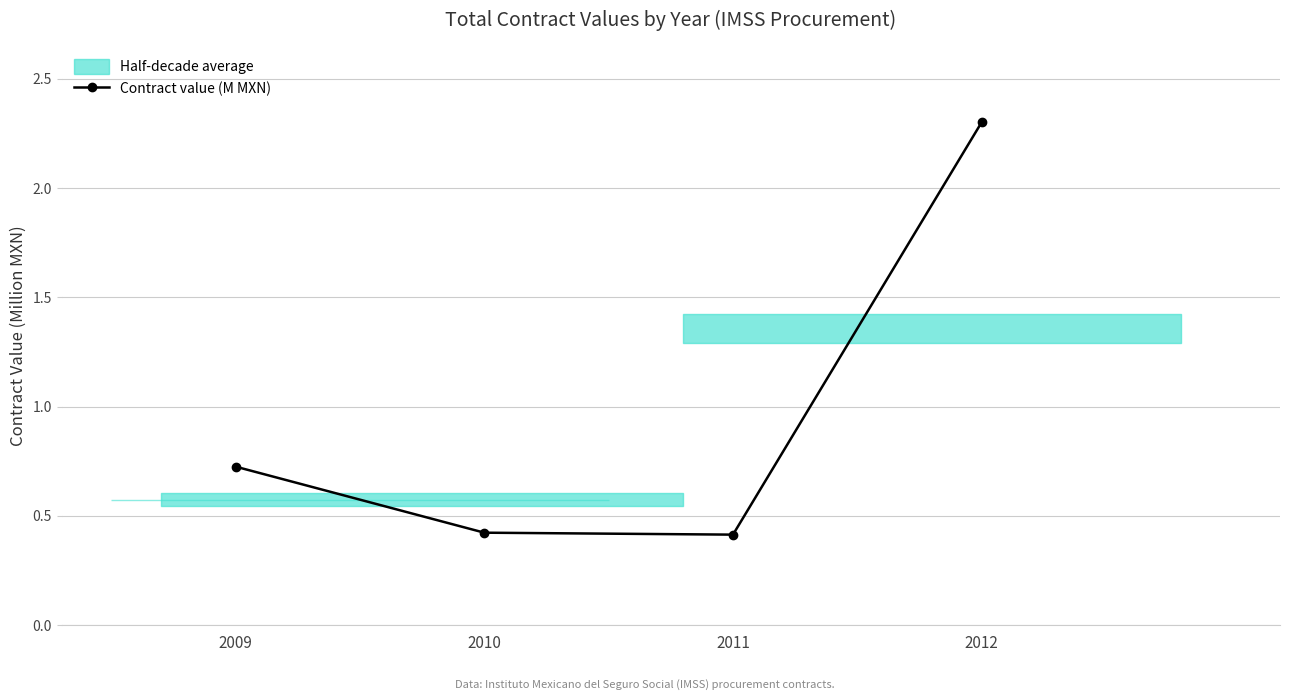

Where is the data nearest to the value 1?

2009